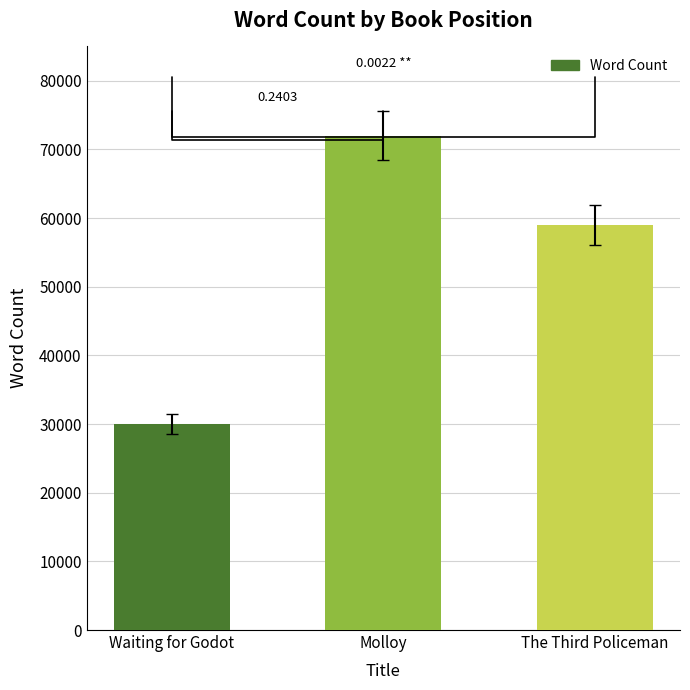

How many distinct data groups are displayed?

1